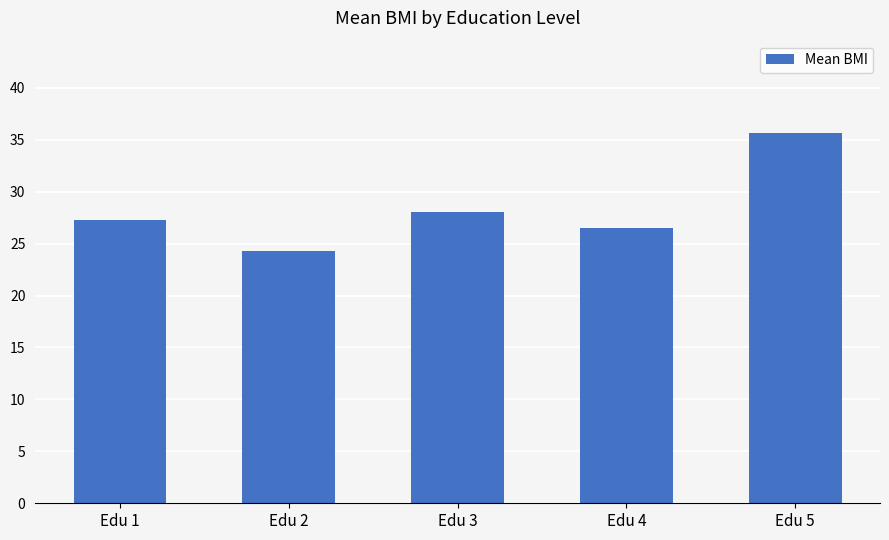

What is the approximate value at Edu 3?

28.1